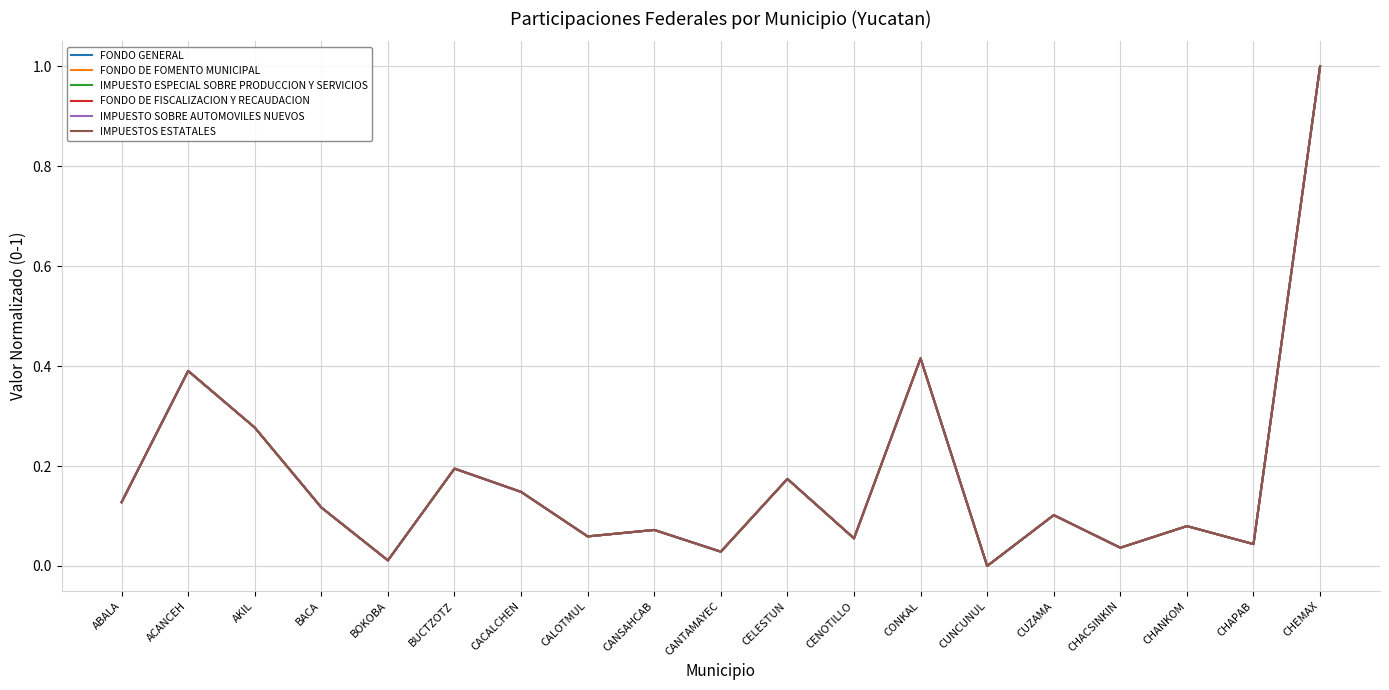

What position from the left is CENOTILLO?

12